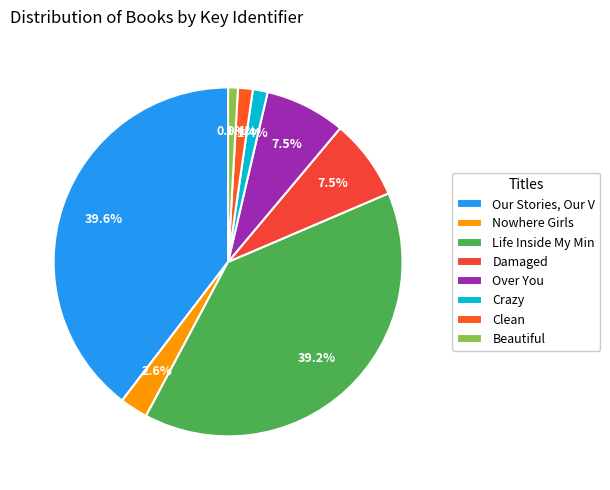

Count the number of slices in the pie.

8